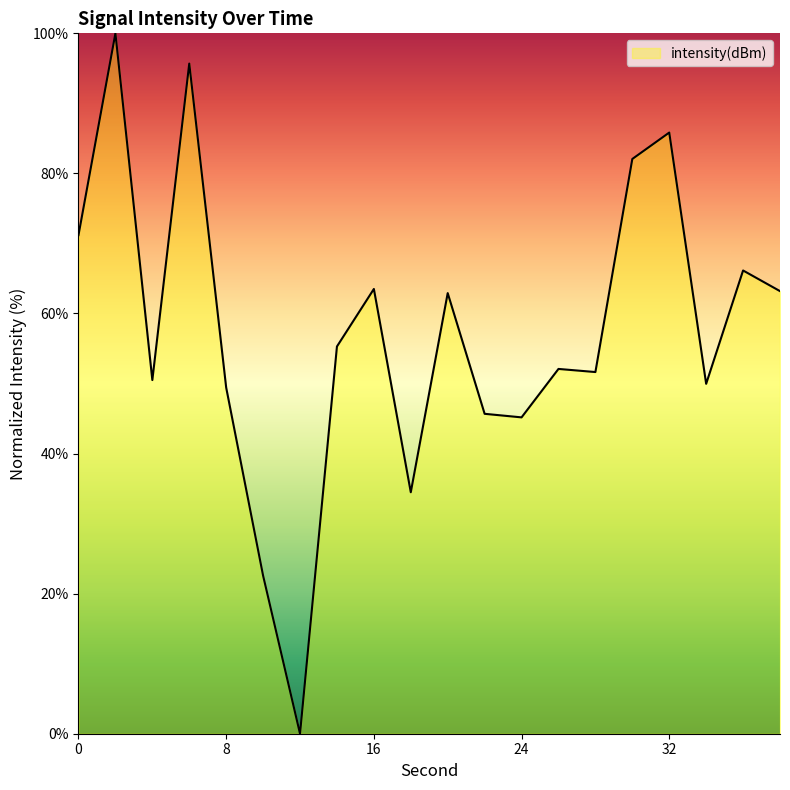

What is the difference between the maximum and minimum values?

100.0